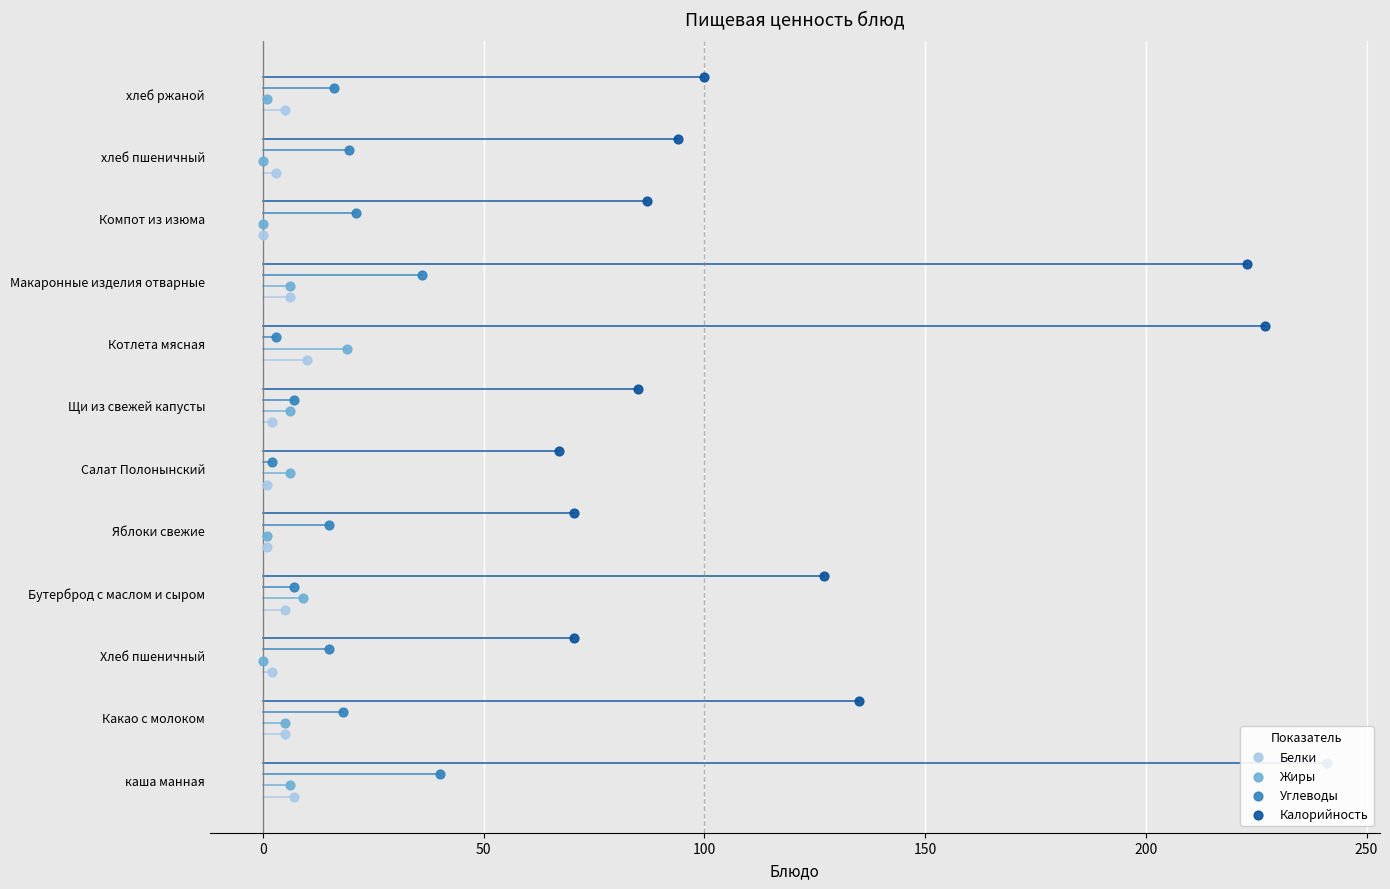

Which series has the largest total across all categories?

Калорийность